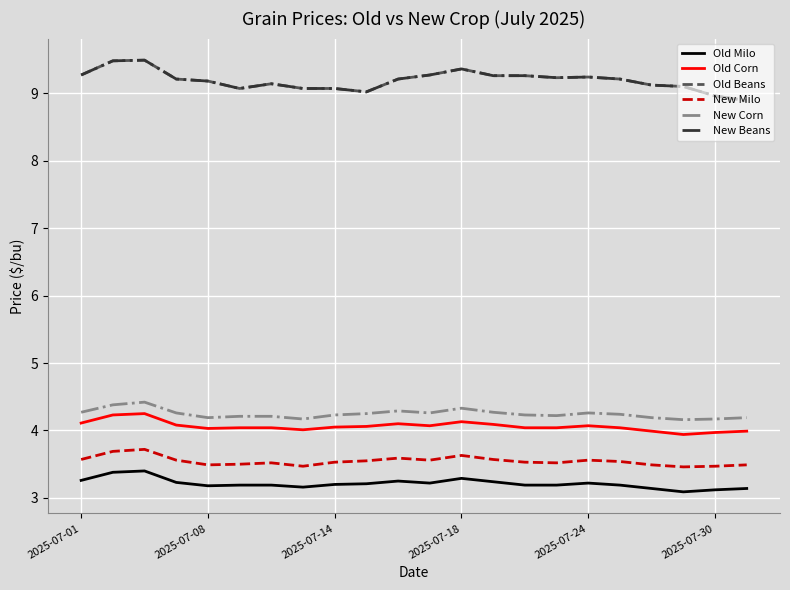

Is this an area chart (filled region under the line)?

No